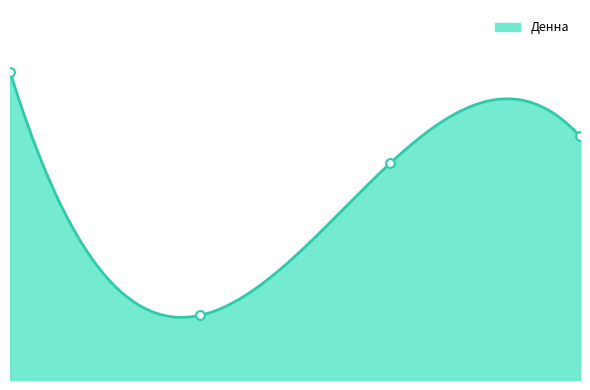

Which has a higher value, 5122 Кухар / 7412 Тістороб or 5122 Кухар / 7412 Кондитер?

5122 Кухар / 7412 Кондитер